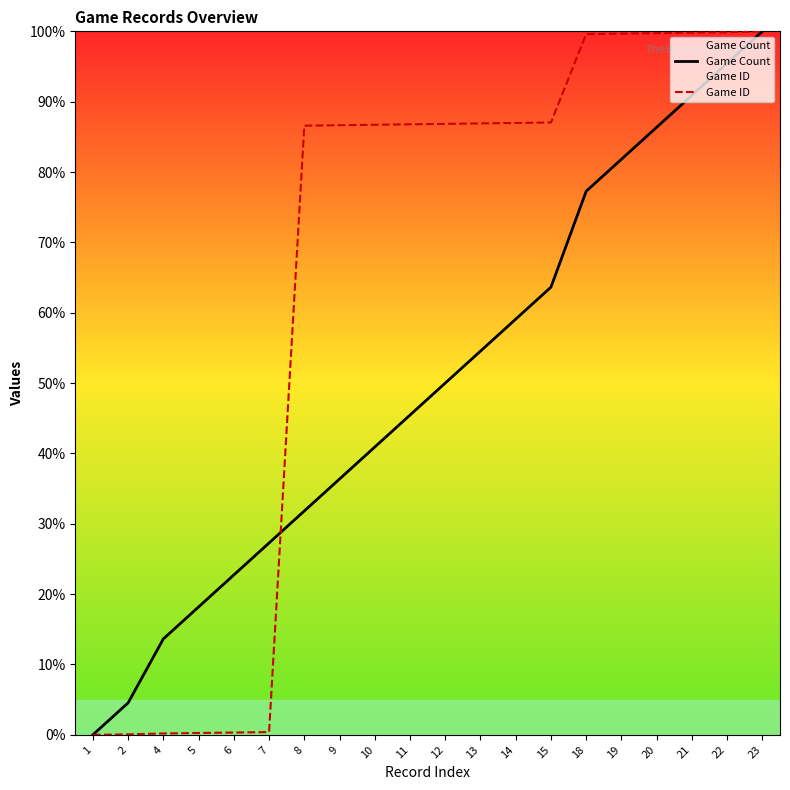

How many lines are shown in the chart?

2